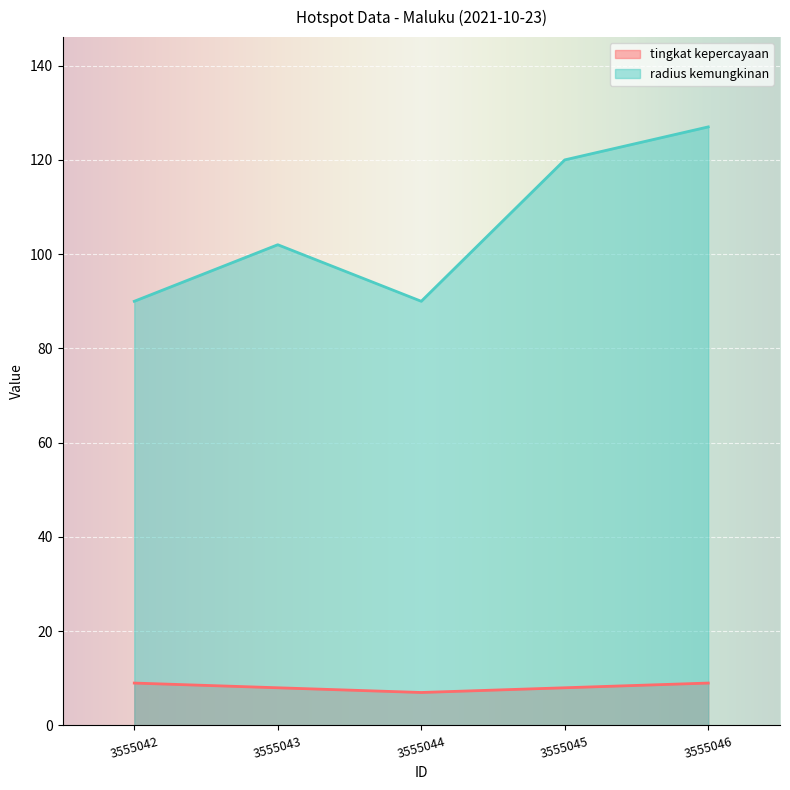

The tingkat kepercayaan series shows 16 at 3555046. True or false?

False